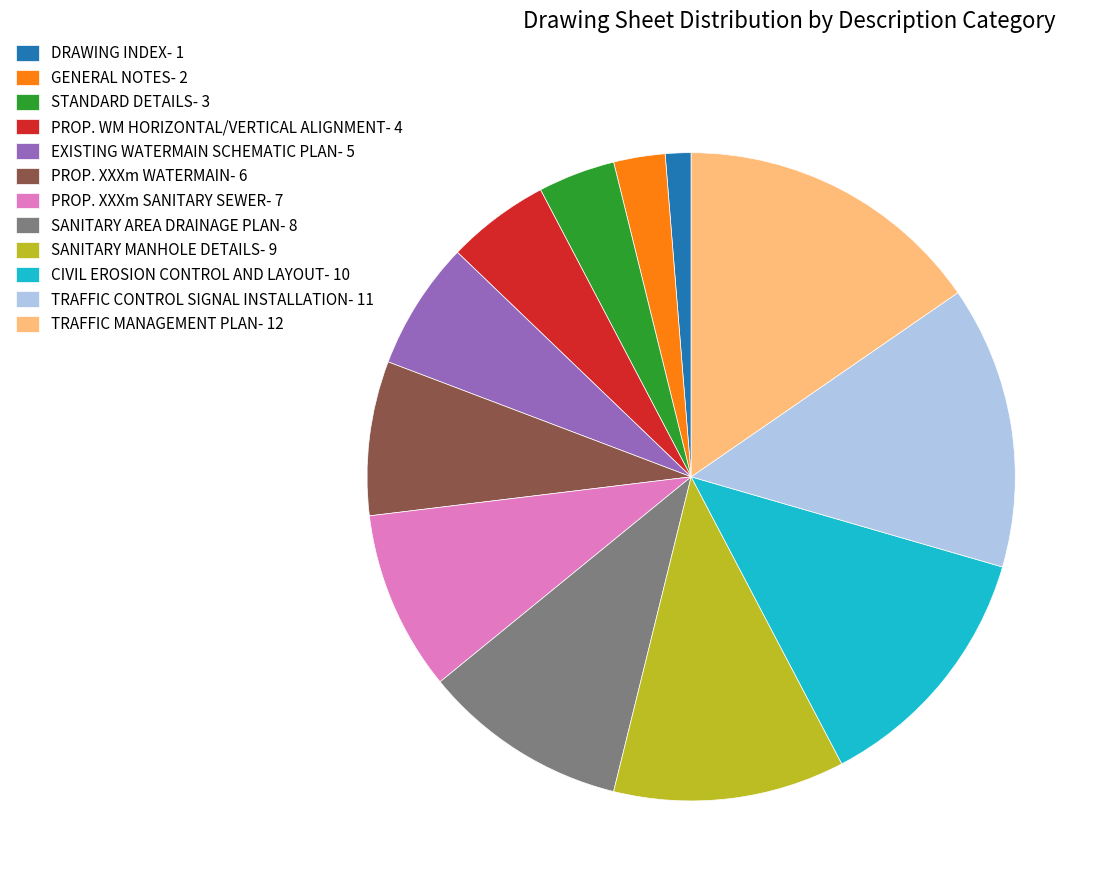

How many slices are in this pie chart?

12